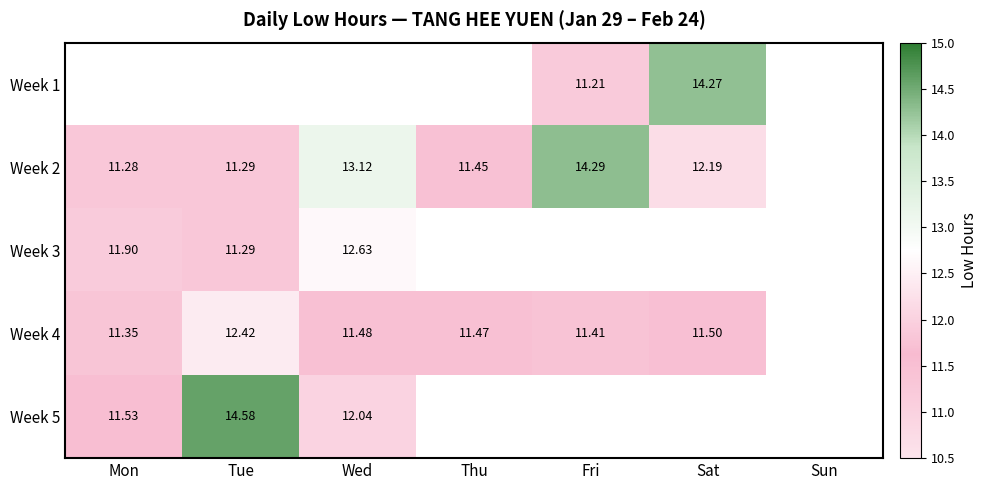

The value of Week 2 at Sat is 18.3. True or false?

False